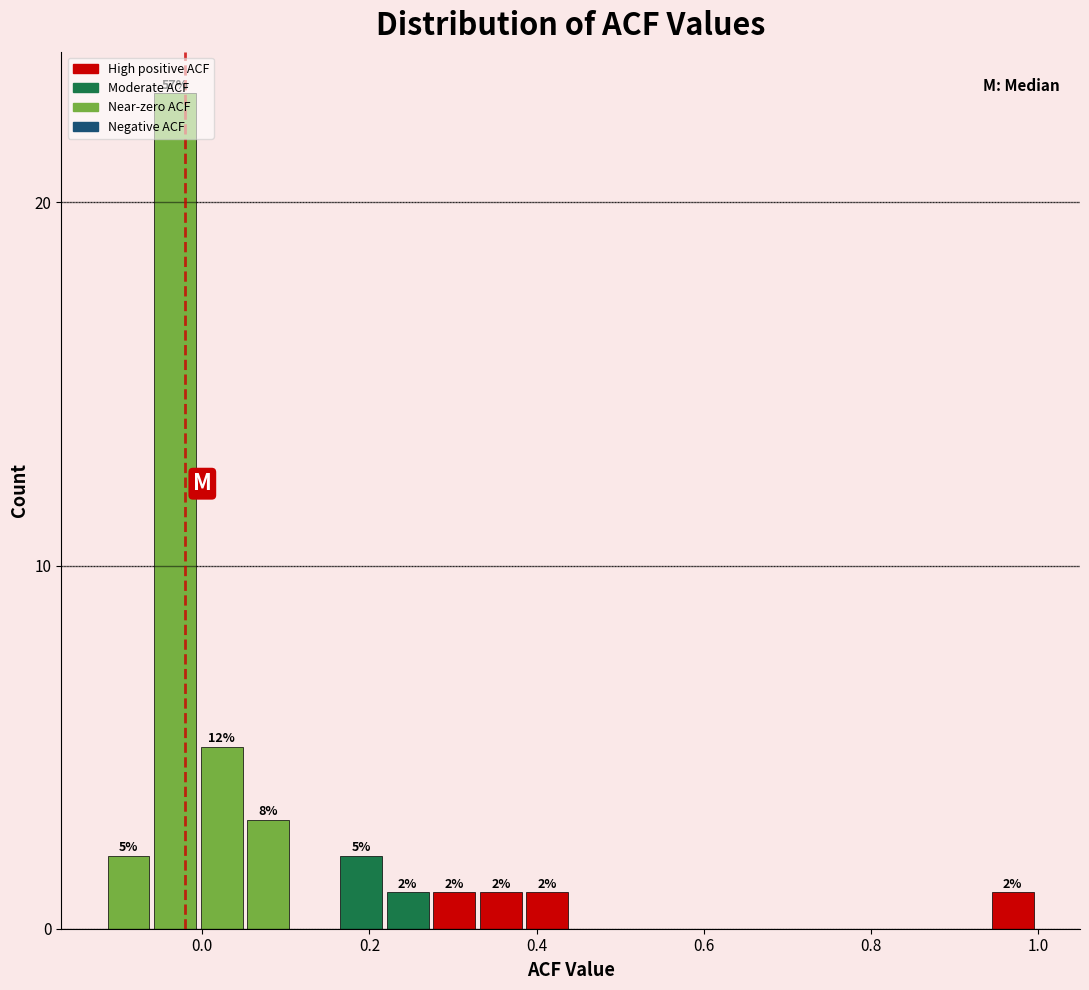

Around what value on the x-axis is the tallest bar? Give the approximate position of its centre, as read against the axis.

-0.04